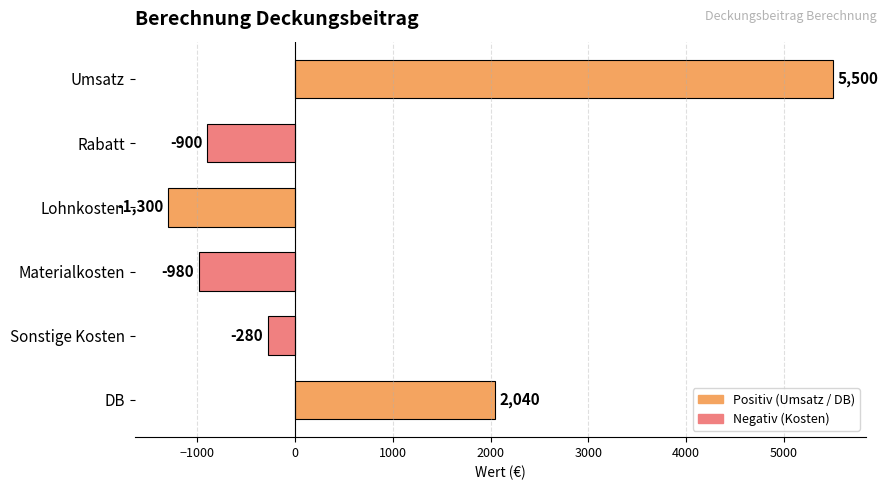

What position from the top is DB?

6